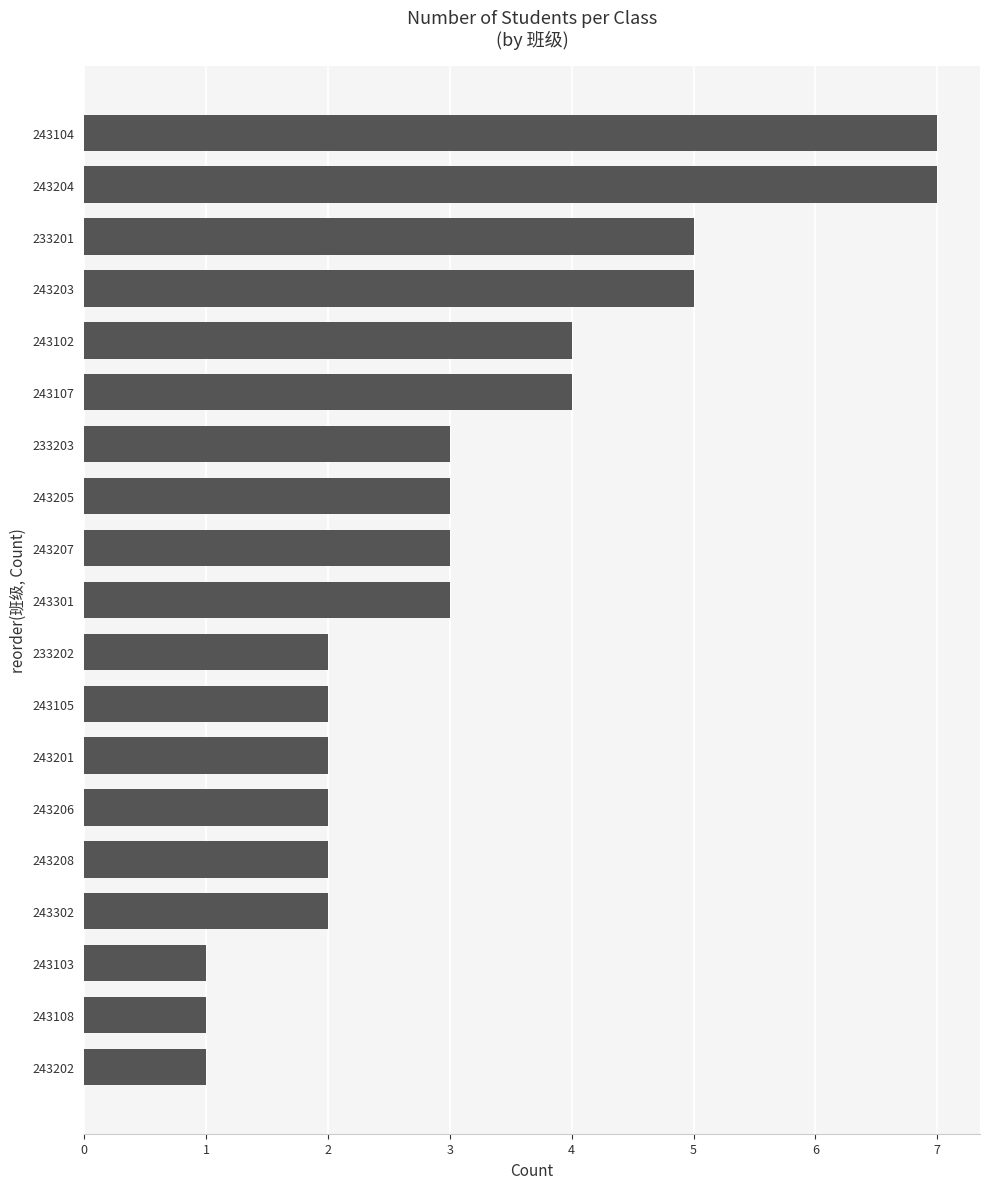

Is it true that the value at 243107 is 4?

True